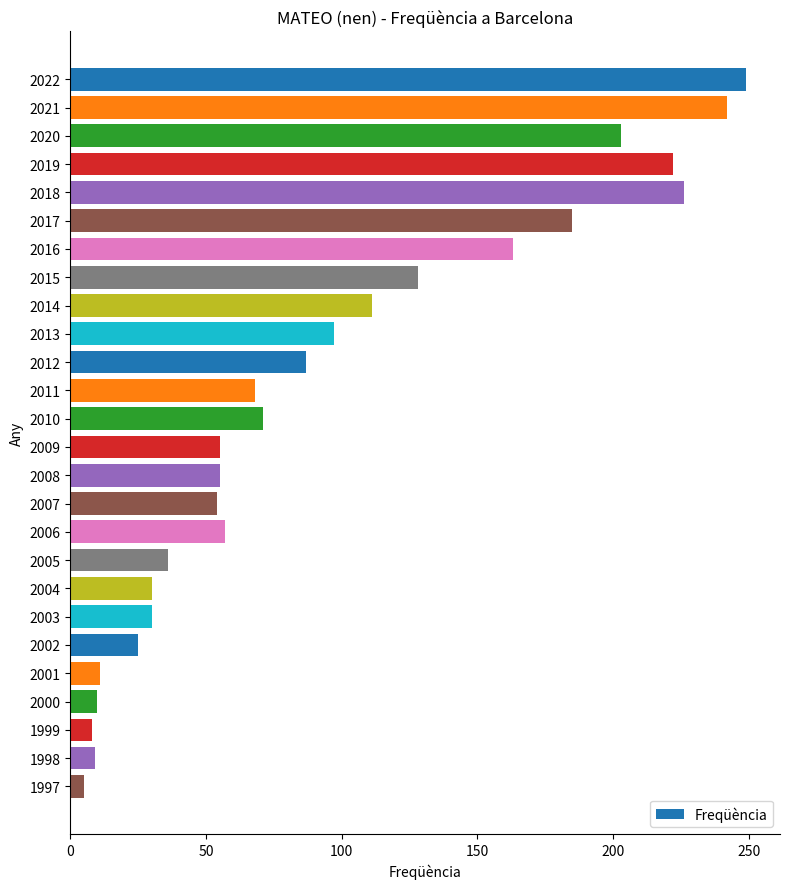

What is the change in value from 2021 to 2013?

-145